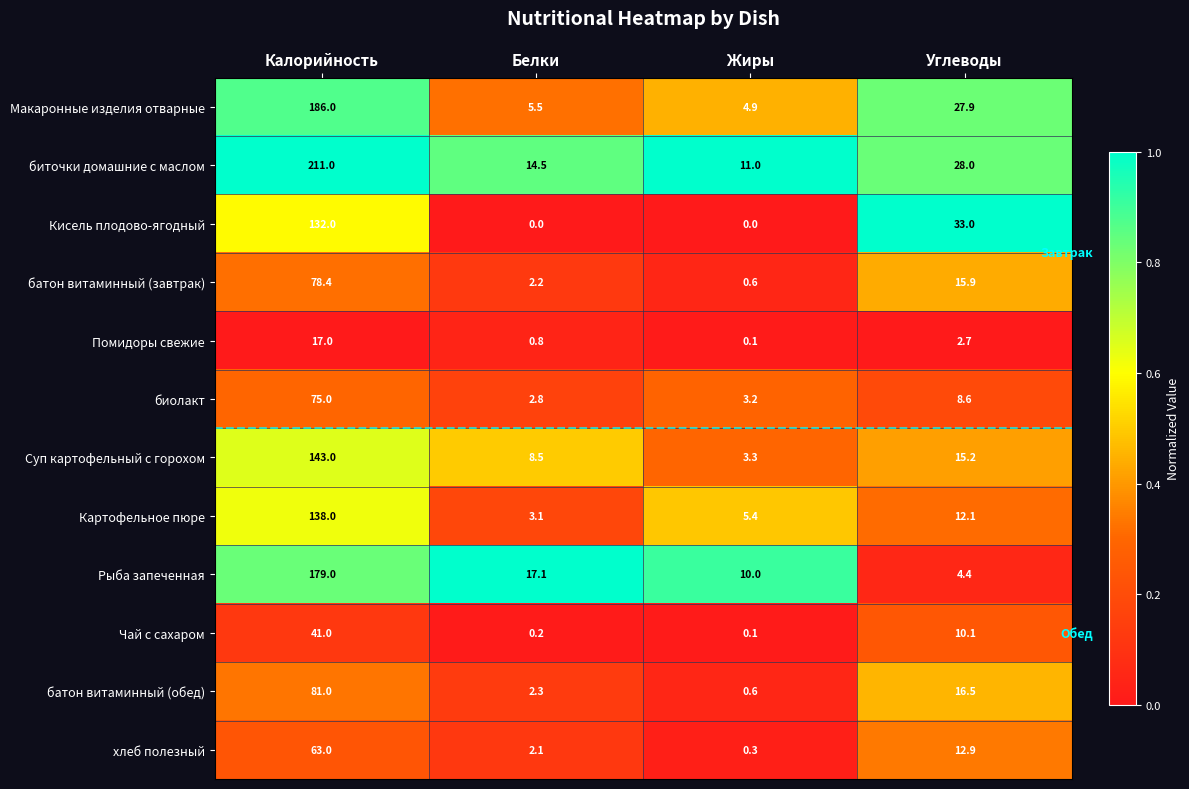

Rank the series at Белки from highest to lowest value.

Рыба запеченная, биточки домашние с маслом, Суп картофельный с горохом, Макаронные изделия отварные, Картофельное пюре, биолакт, батон витаминный (обед), батон витаминный (завтрак), хлеб полезный, Помидоры свежие, Чай с сахаром, Кисель плодово-ягодный